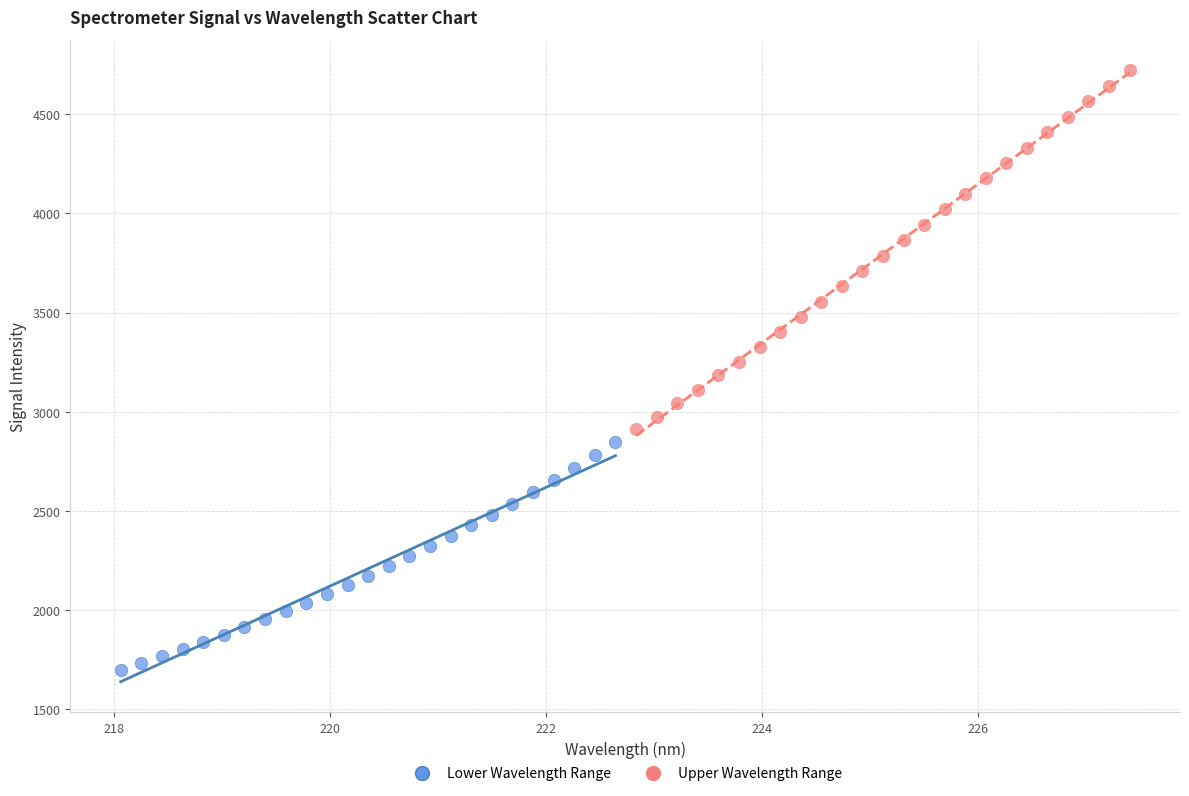

Which series reaches the maximum Y coordinate?

Upper Wavelength Range